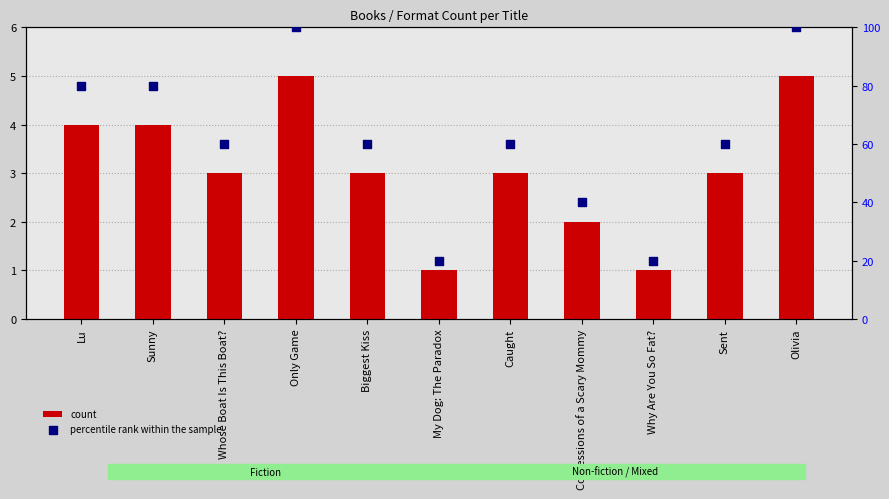

Is the value of percentile rank within the sample at Why Are You So Fat? greater than the value of count at Why Are You So Fat??

Yes